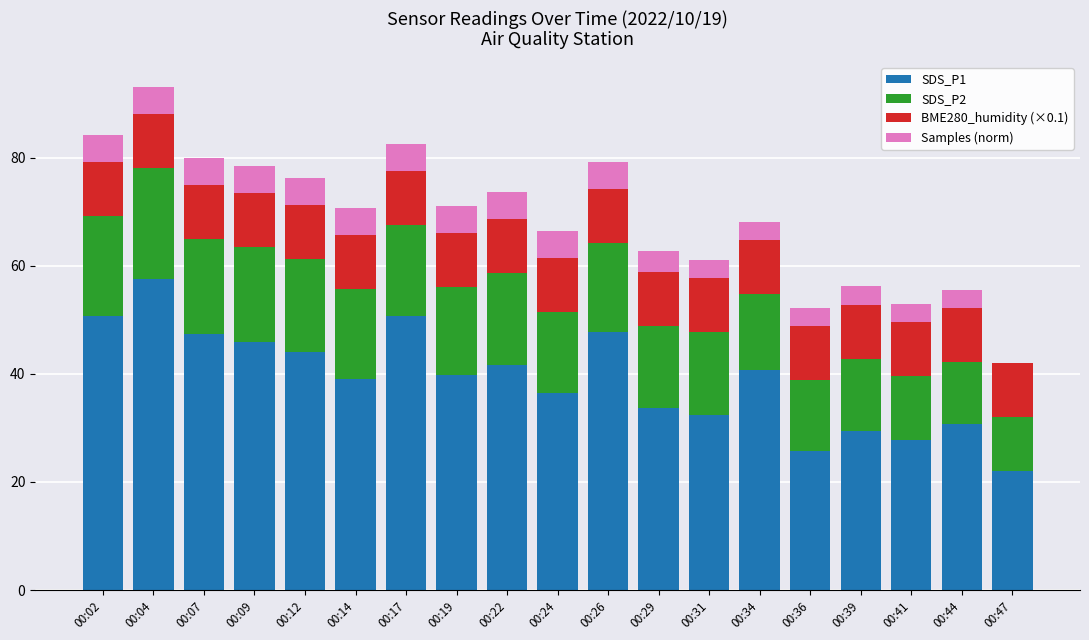

Does the chart contain stacked bars?

Yes